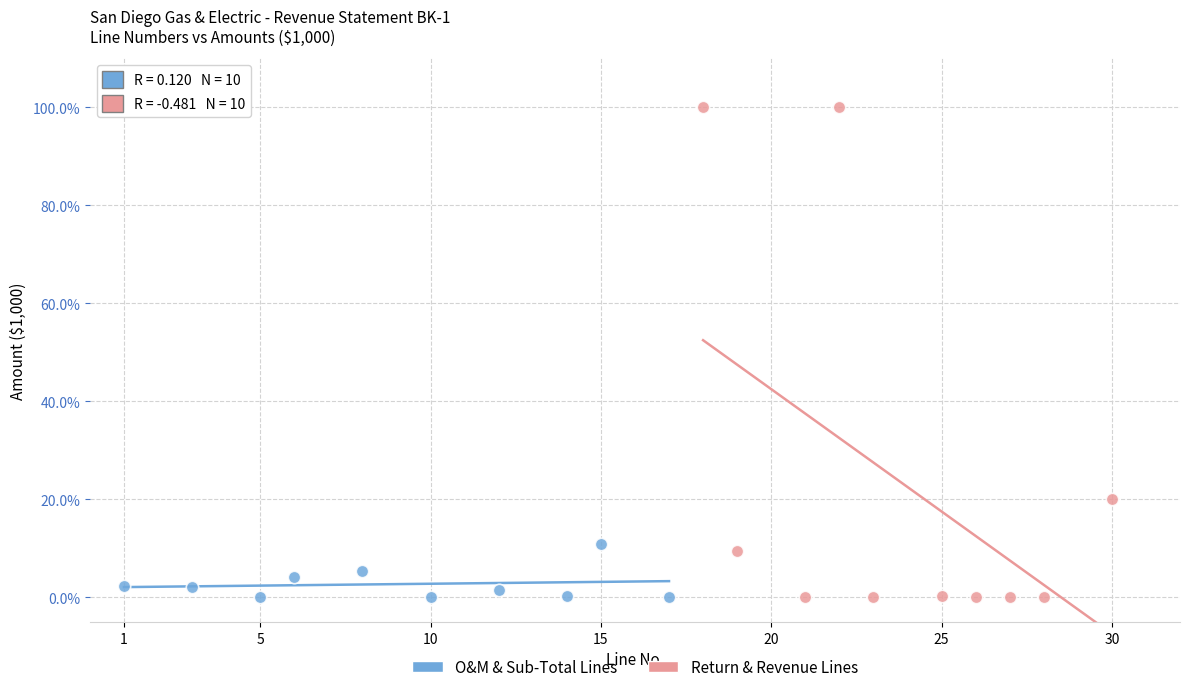

Which series has the largest Y range (max minus min)?

Return & Revenue Lines